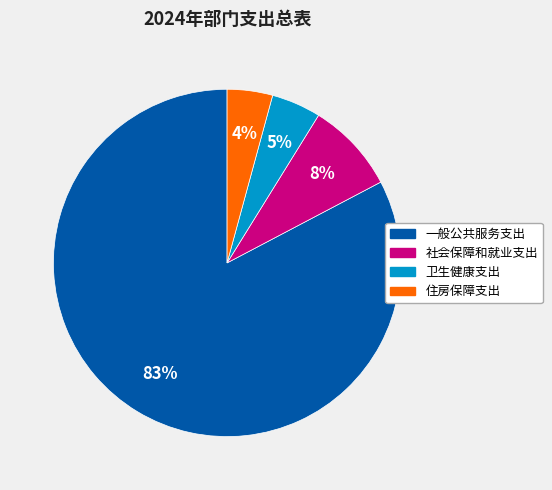

What percentage is the 一般公共服务支出 slice, to the nearest percent?

83%